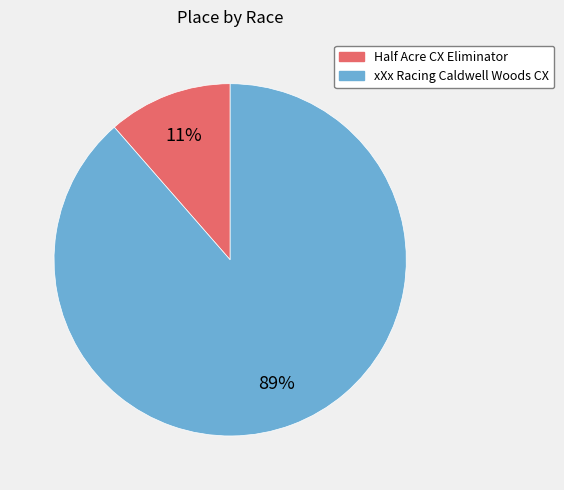

Is there any slice that represents more than half of the pie?

Yes